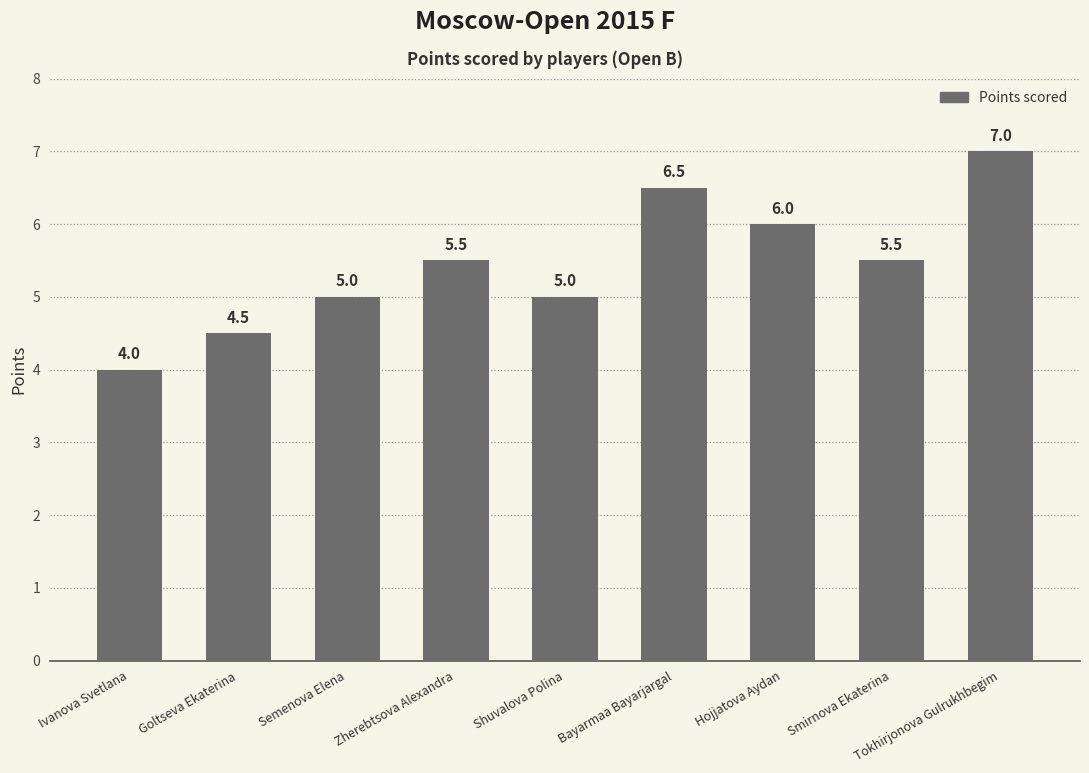

How many categories are shown in the chart?

9